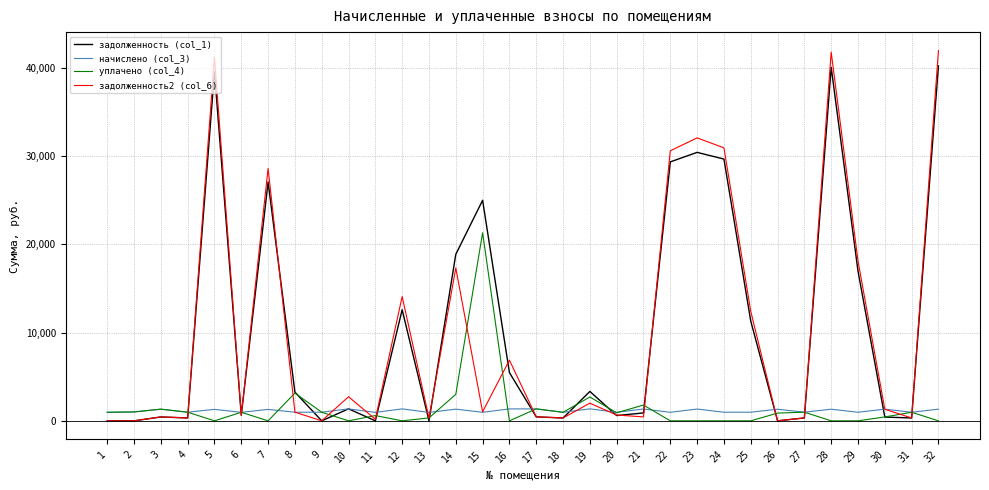

Between which two adjacent categories do задолженность2 (col_6) and начислено (col_3) first intersect?

4 and 5